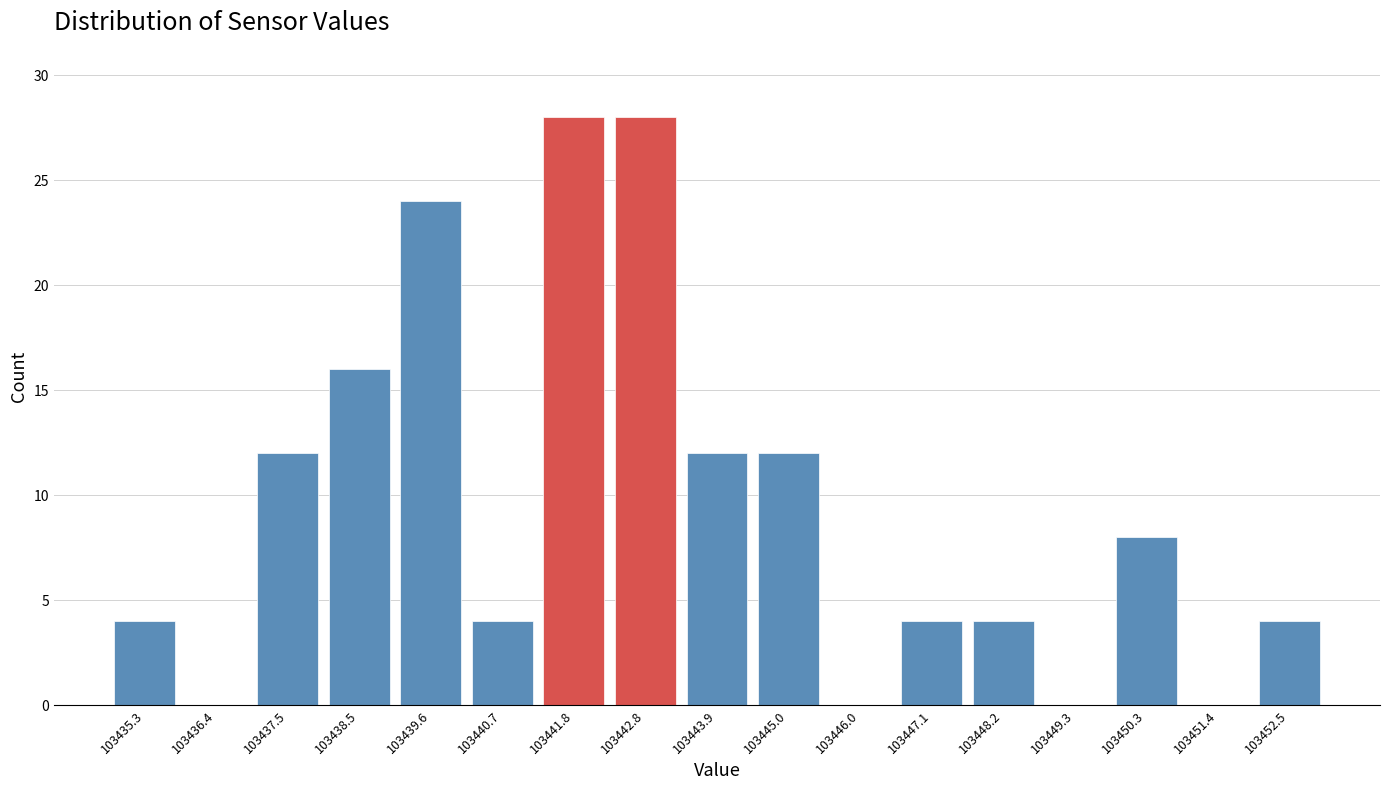

Reading left to right, what are all the values shown in this chart?

103435.3=4	103436.4=0	103437.5=12	103438.5=16	103439.6=24	103440.7=4	103441.8=28	103442.8=28	103443.9=12	103445.0=12	103446.0=0	103447.1=4	103448.2=4	103449.3=0	103450.3=8	103451.4=0	103452.5=4